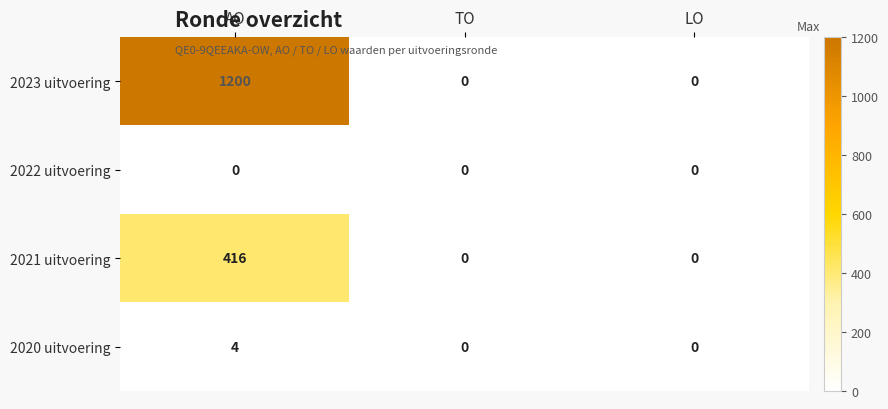

The value of 2023 uitvoering at AO is 591. True or false?

False